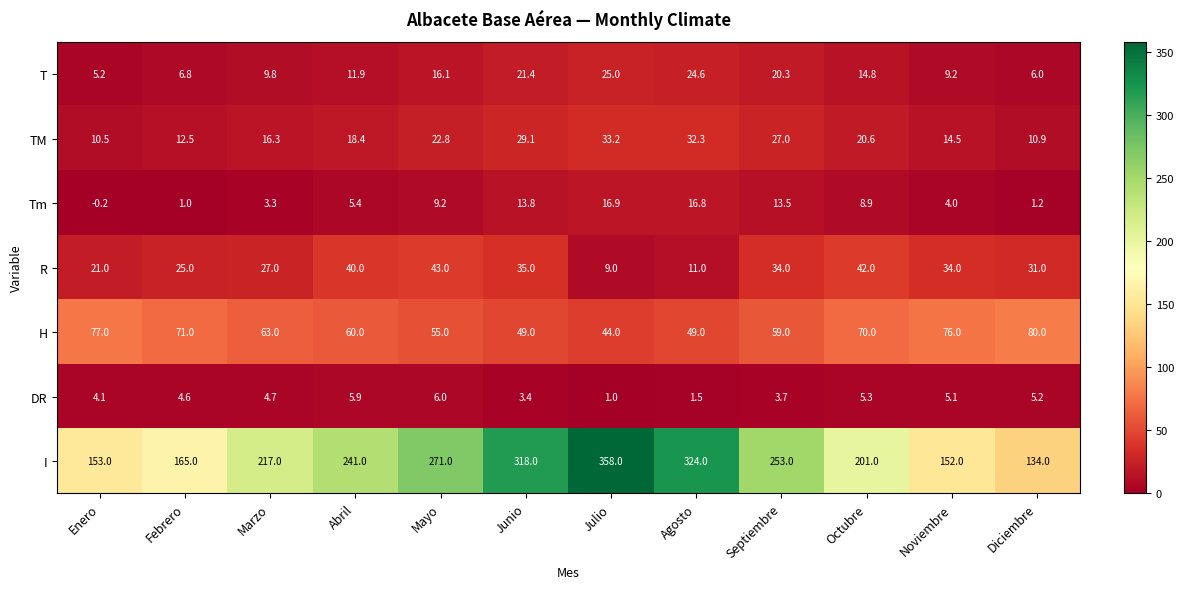

Which series changed the most between Abril and Diciembre?

I